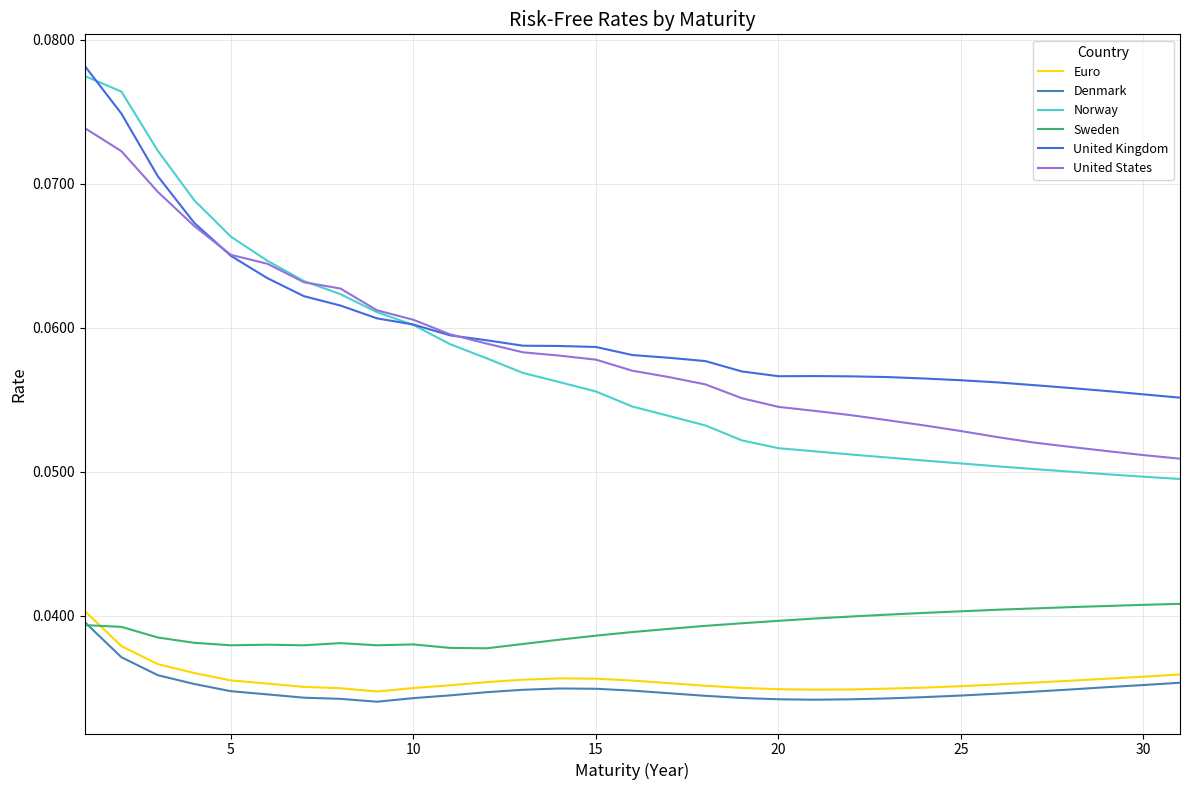

True or false: Denmark and United States cross at least once.

False